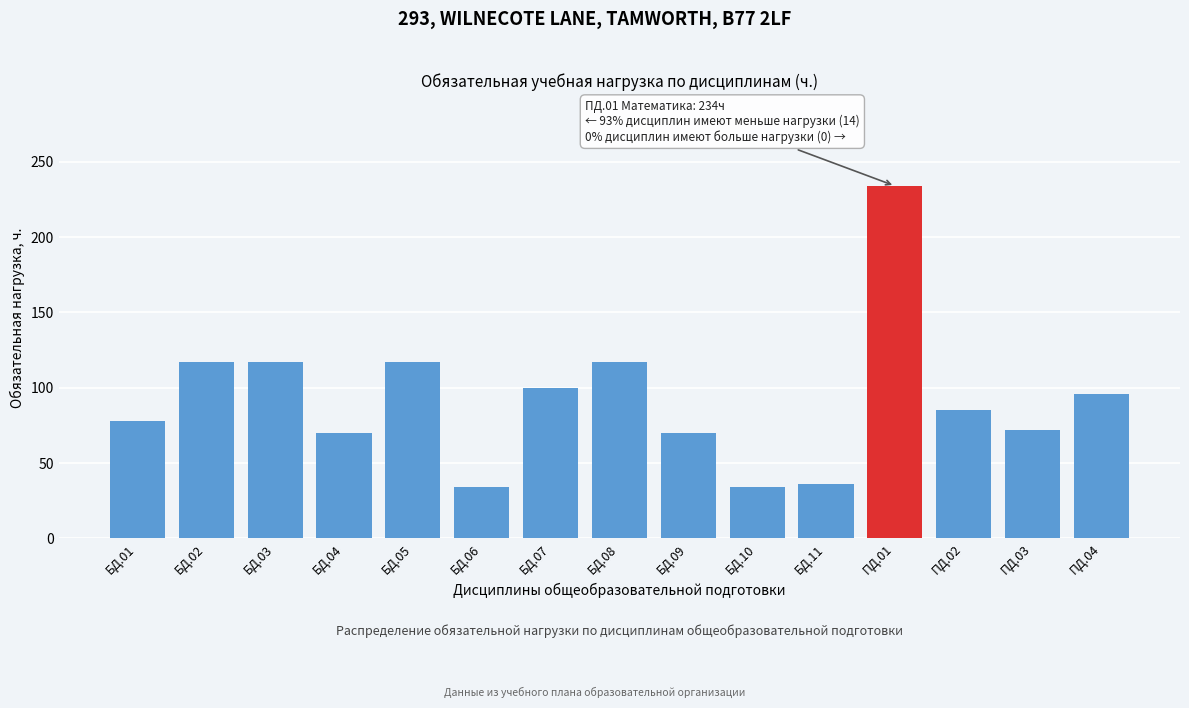

Reading left to right, list all the values displayed in this chart.

78	117	117	70	117	34	100	117	70	34	36	234	85	72	96